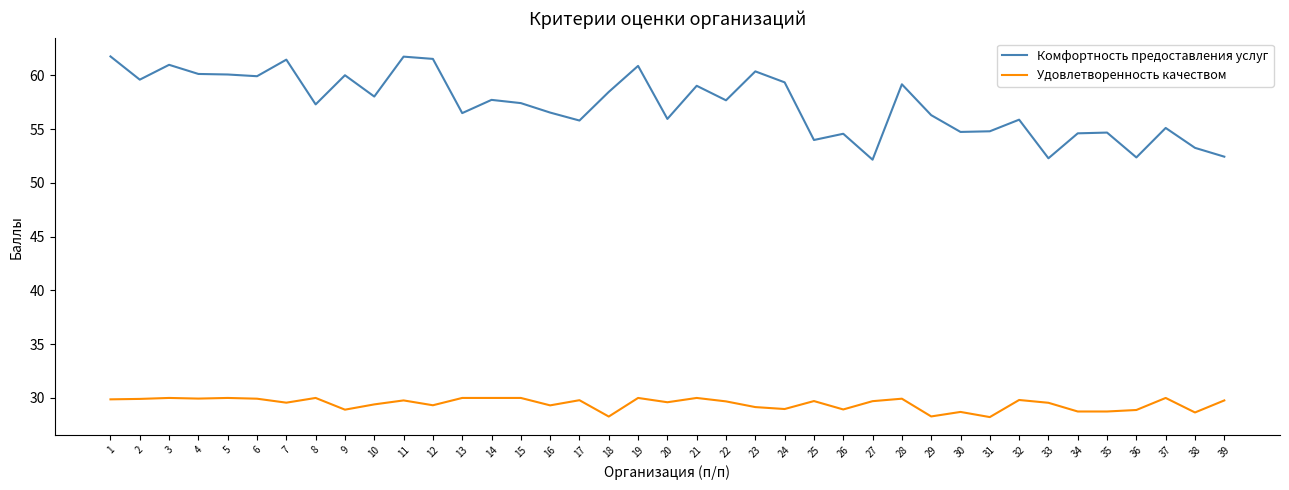

How many lines are shown in the chart?

2